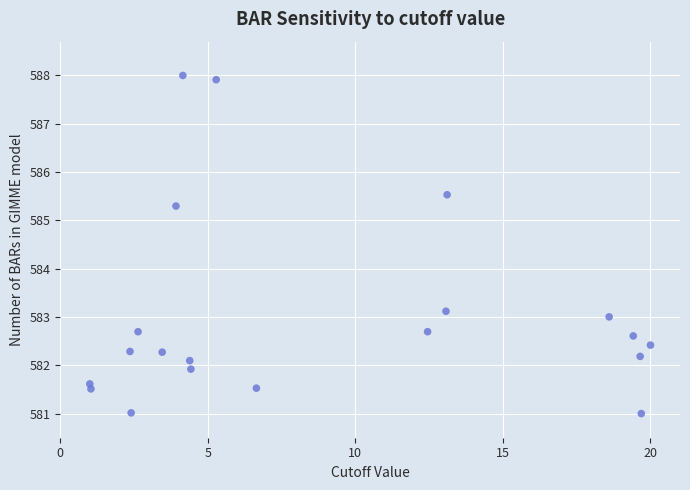

What Y value in the scatter plot is closest to 584?

583.1